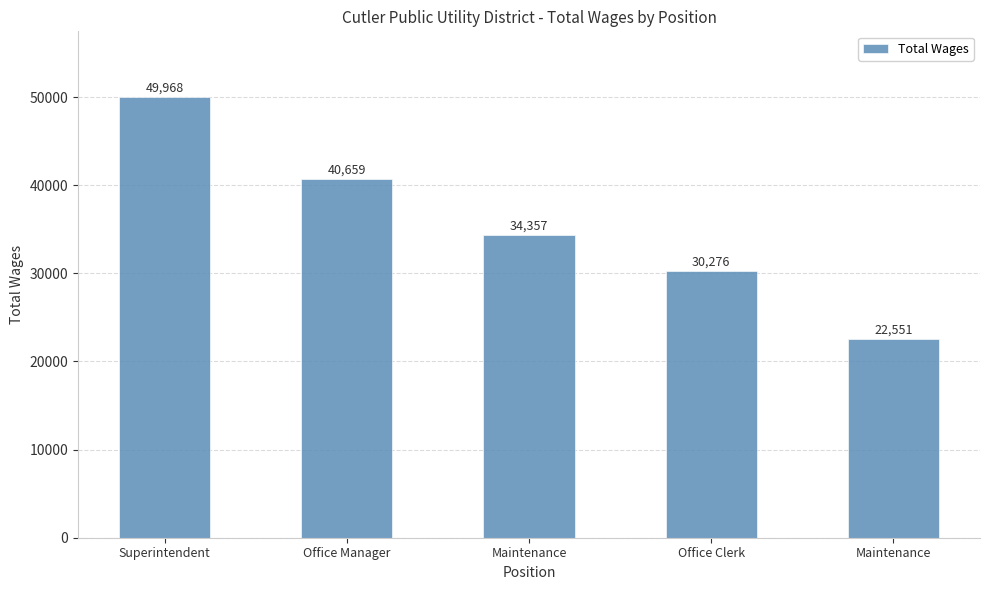

List the labels in order of value, smallest first.

Maintenance, Office Clerk, Maintenance, Office Manager, Superintendent